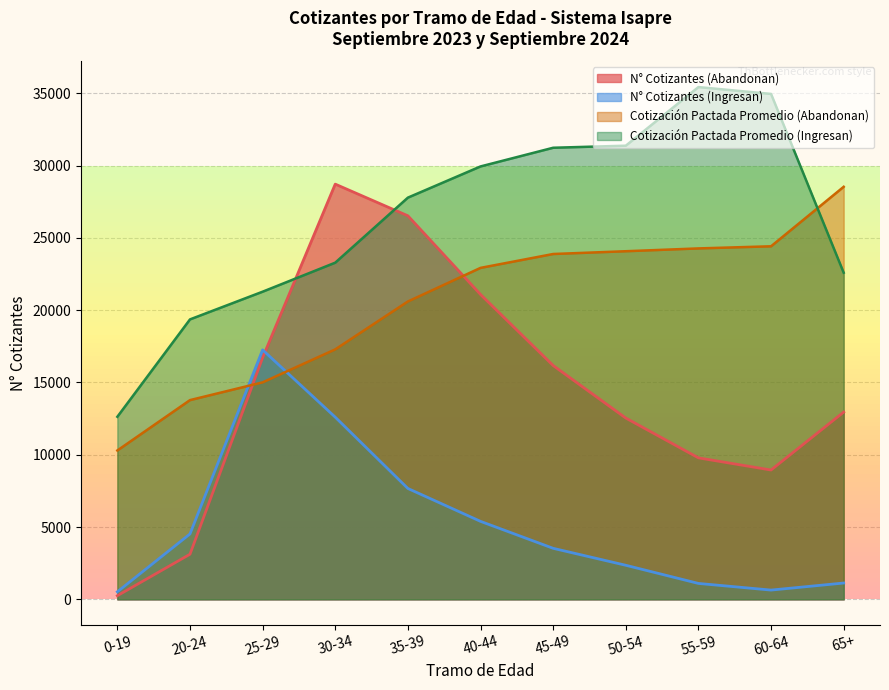

After their last crossing, which series has the higher values: Cotización Pactada Promedio (Abandonan) or N° Cotizantes (Ingresan)?

Cotización Pactada Promedio (Abandonan)